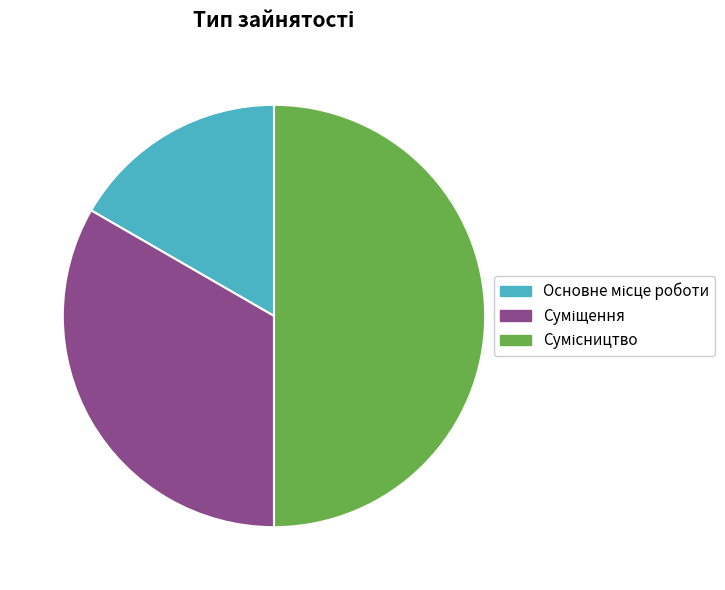

Count the number of slices in the pie.

3